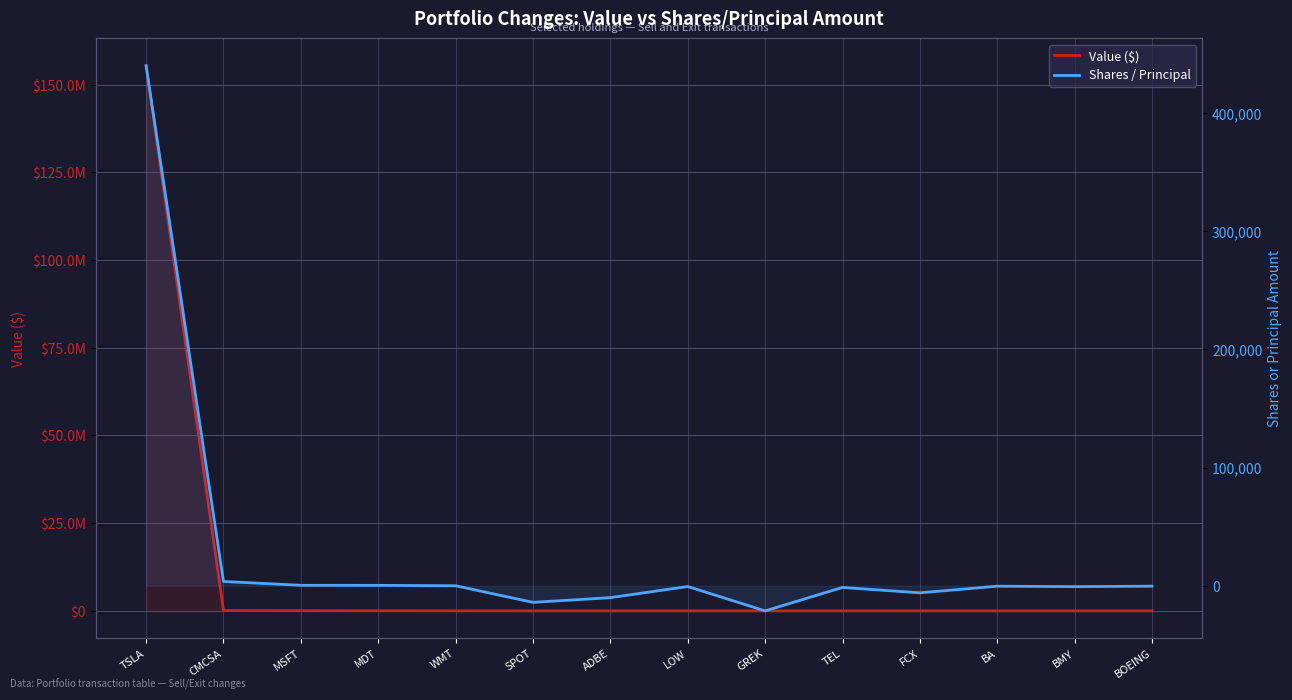

Where is Shares / Principal nearest to the value 209400?

CMCSA